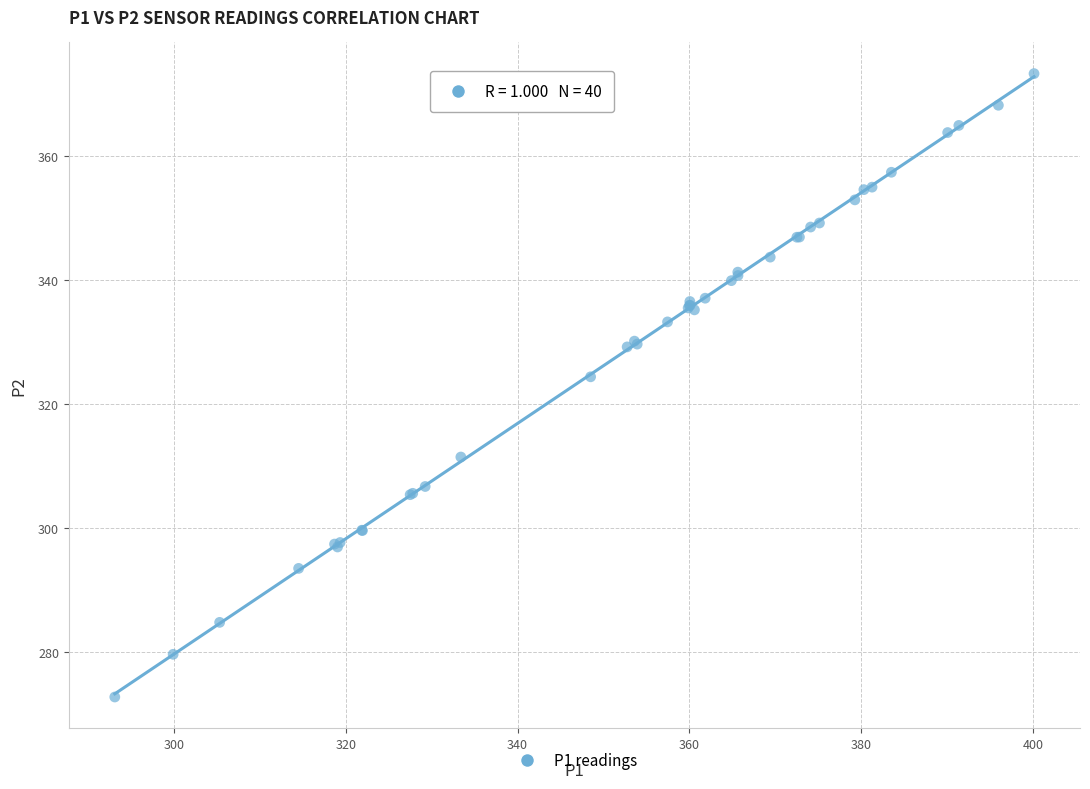

What Y value in the scatter plot is closest to 323?

324.4